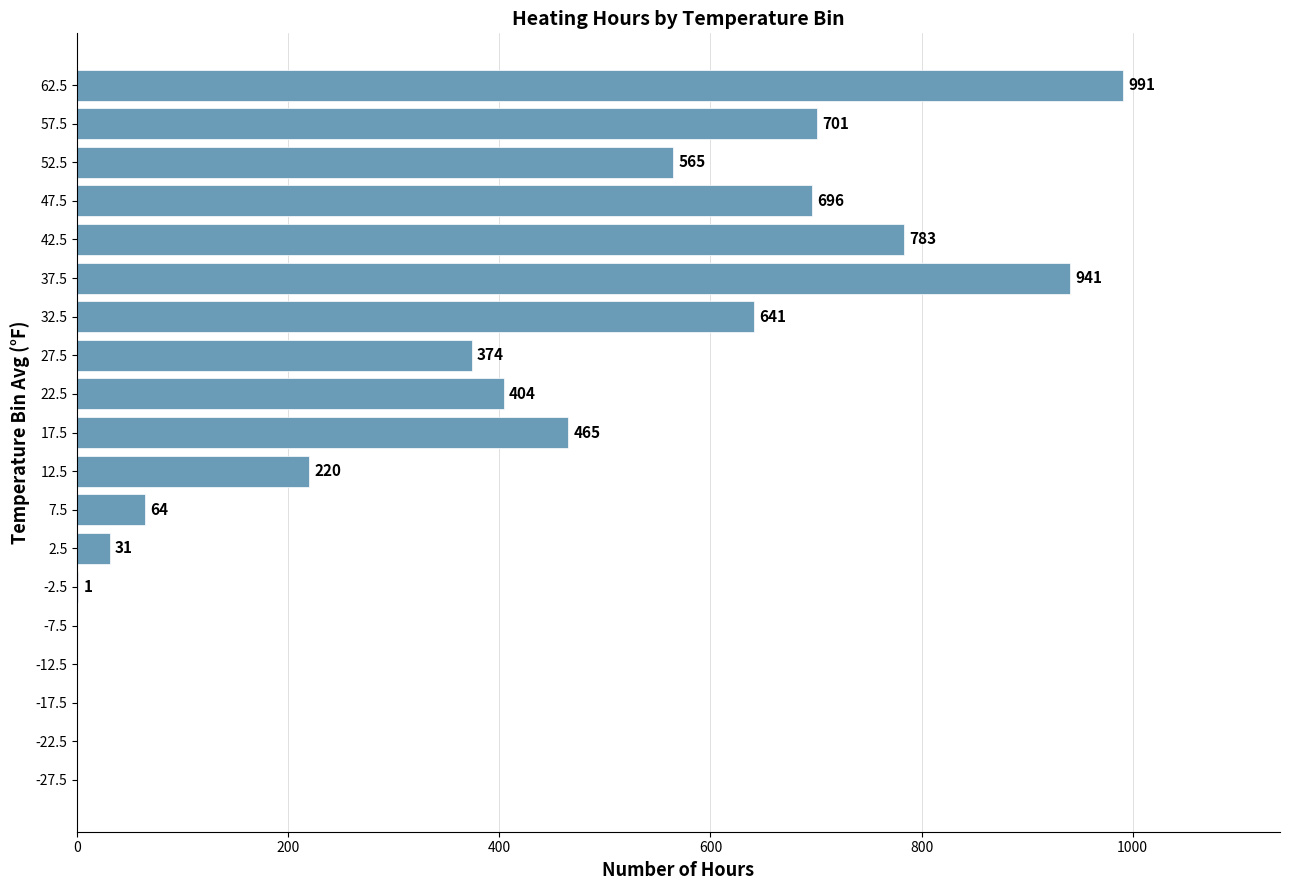

Is it true that the value at 17.5 is 219?

False